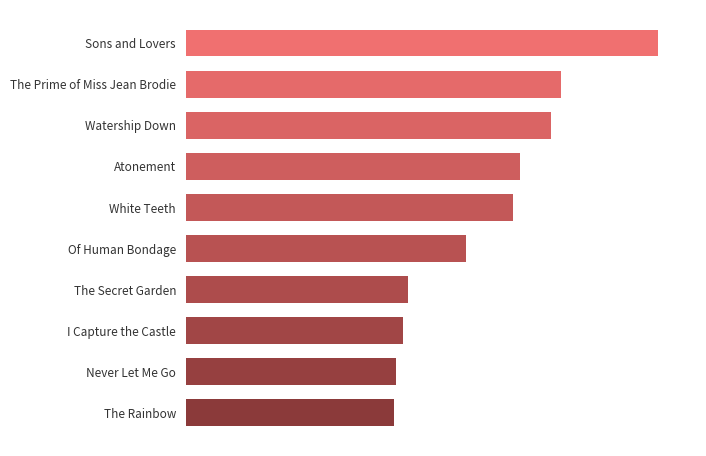

What is the sum of all values?

12343